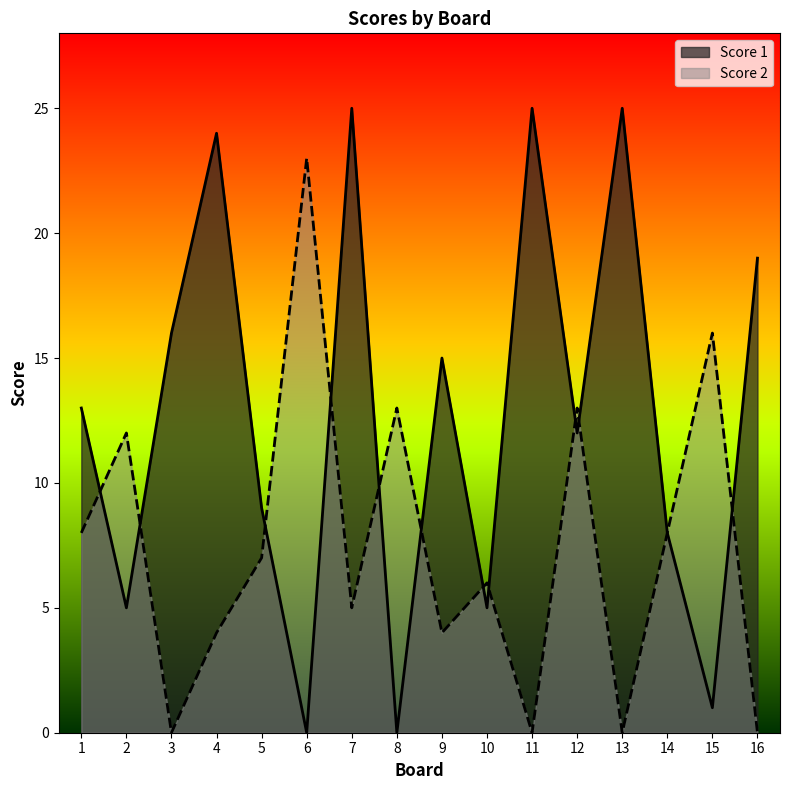

True or false: Score 2 and Score 1 cross at least once.

True